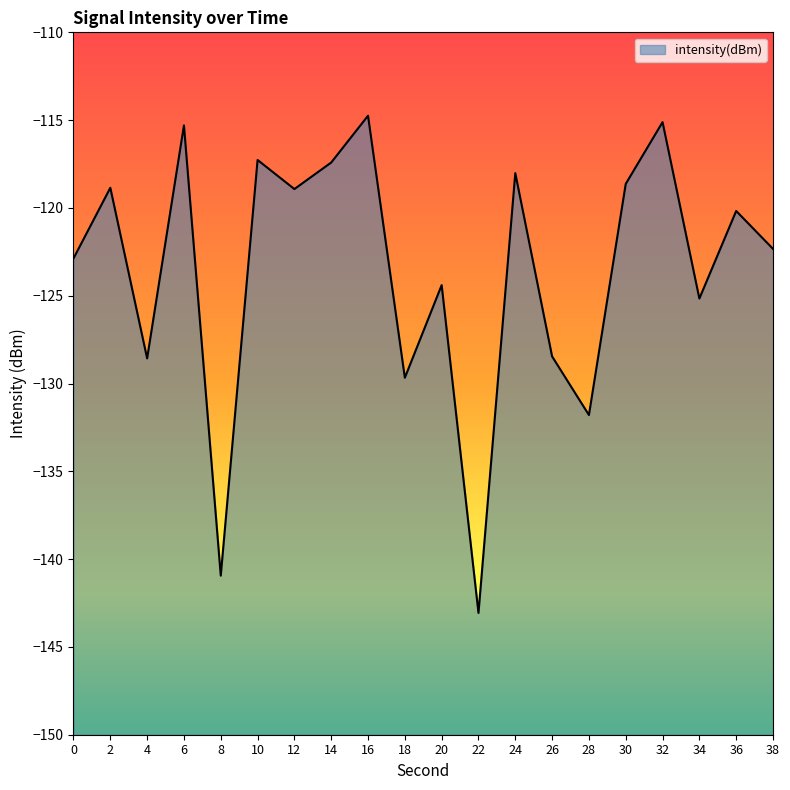

What is the change in value from 28 to 36?

+11.6